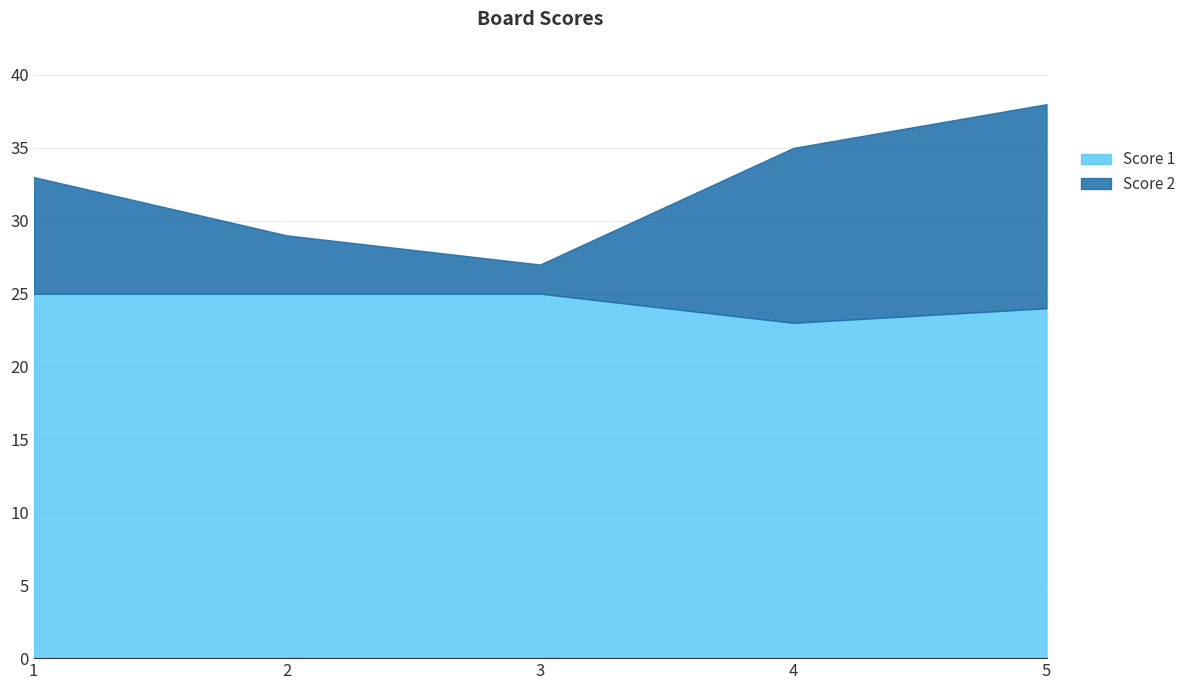

How many data points does each series have?

5